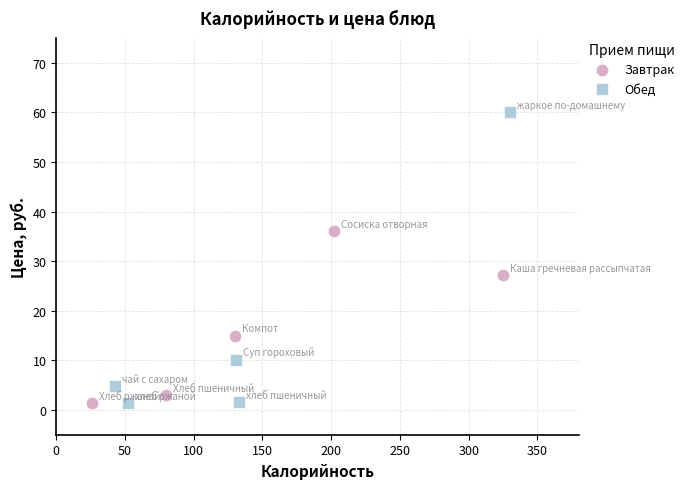

Which series has the largest Y range (max minus min)?

Обед